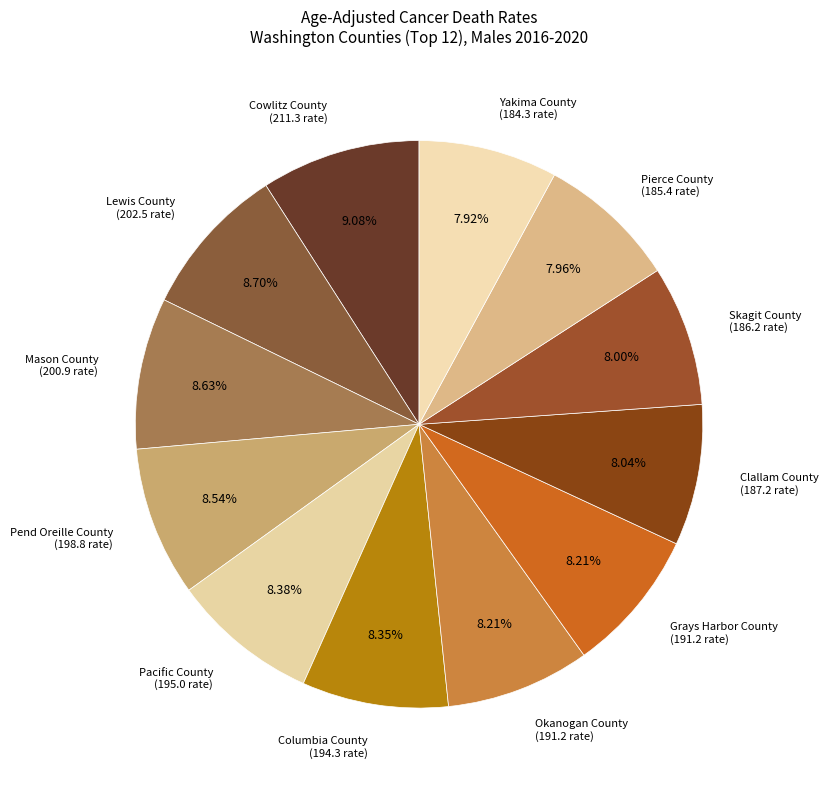

How many segments does this pie chart have?

12